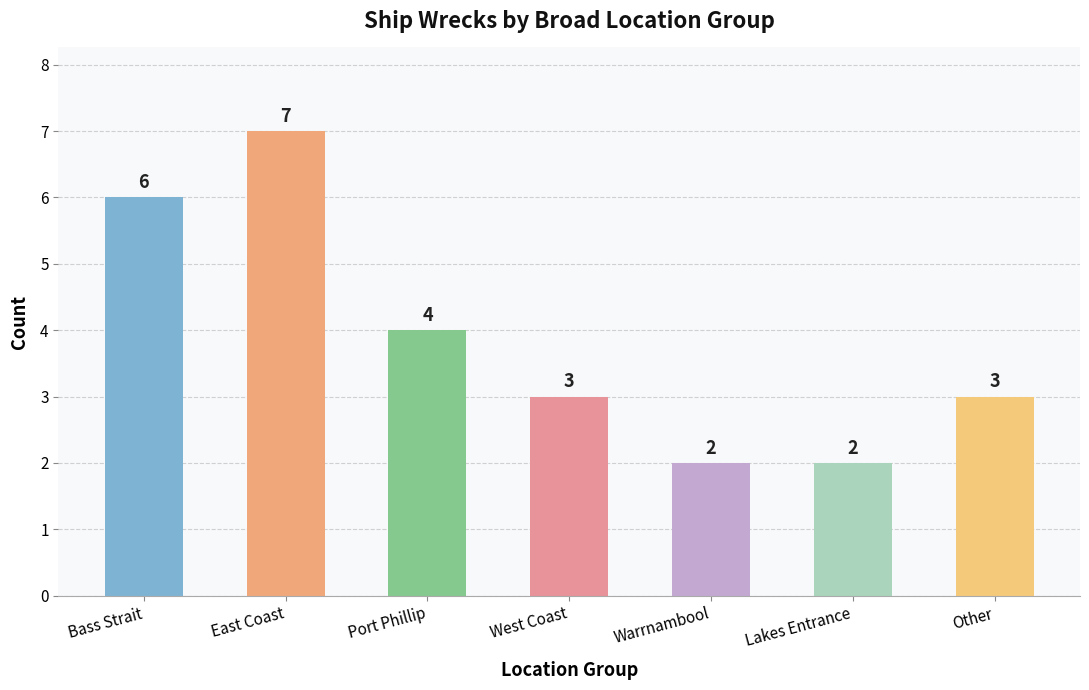

The chart shows a value of 2 at Warrnambool. True or false?

True